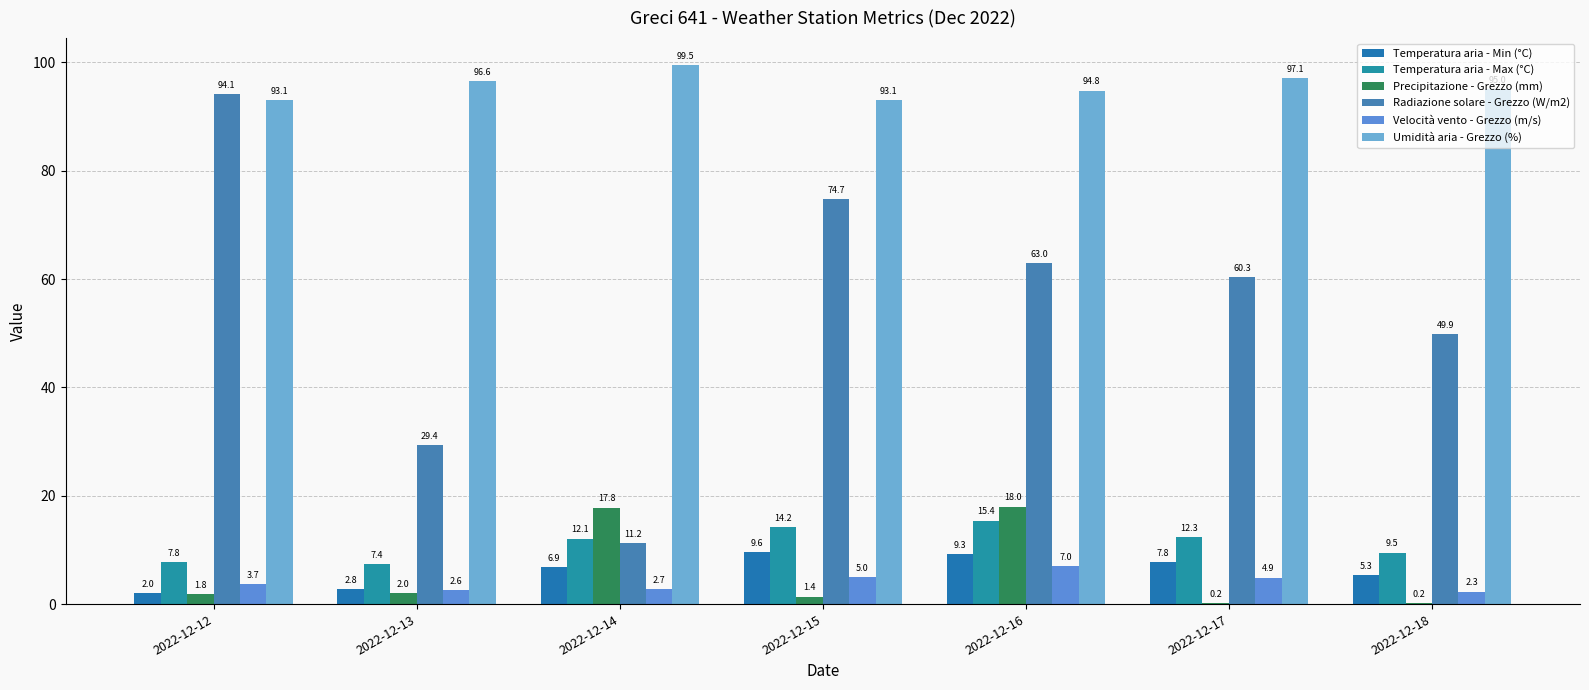

The value of Precipitazione - Grezzo (mm) at 2022-12-18 is 0.3. True or false?

False